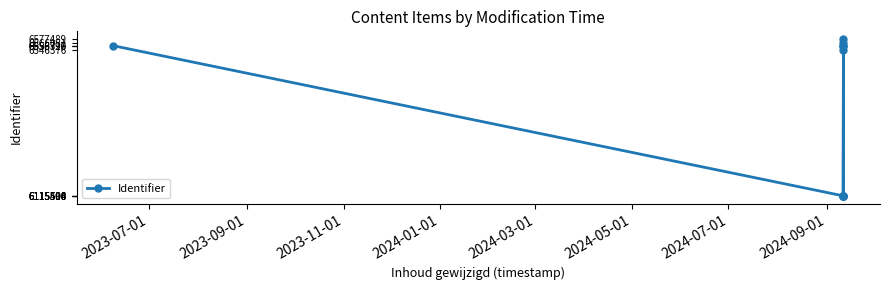

How many lines are shown in the chart?

1